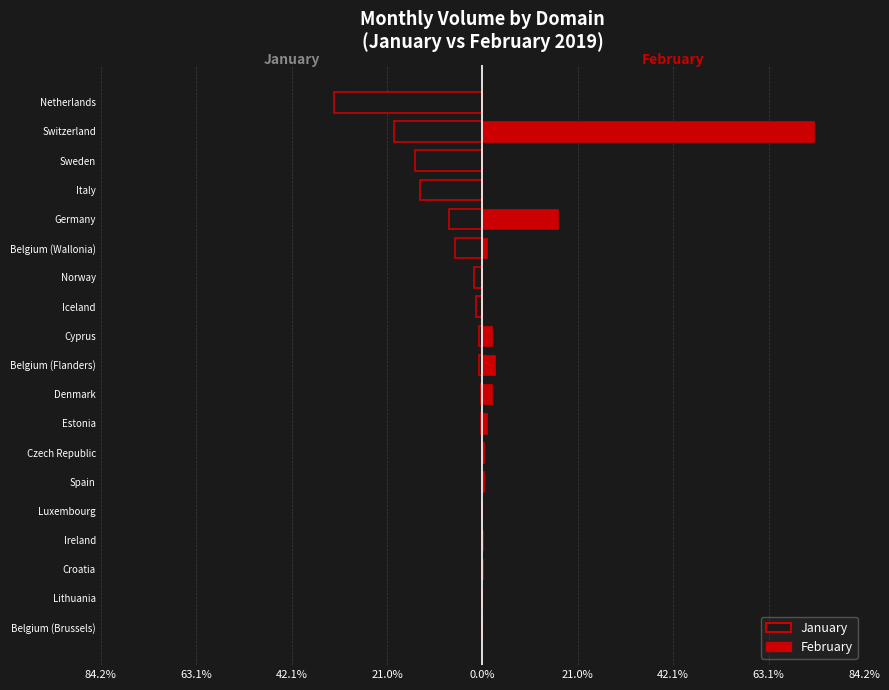

Does the chart contain any negative values?

Yes